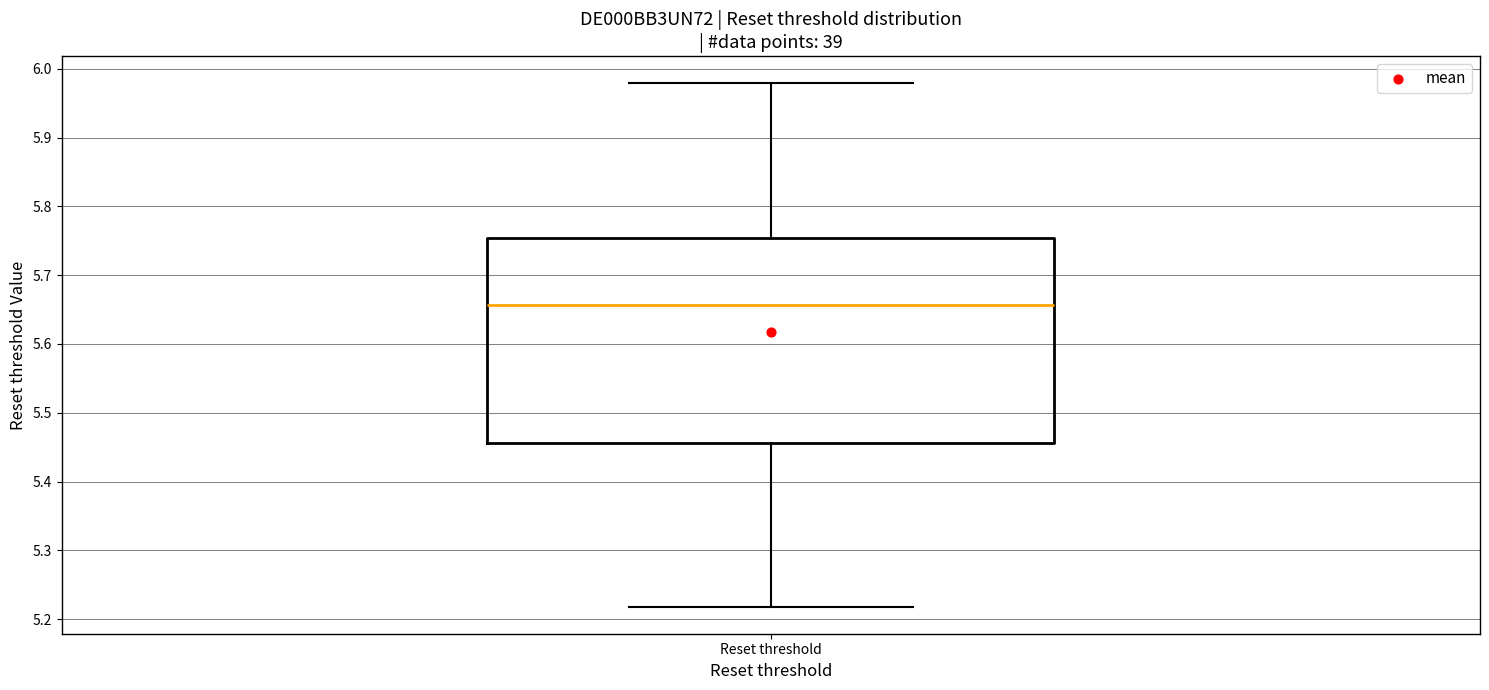

Transcribe this box plot: give where the median line is, the range the box spans, and where the two whiskers end, as read against the y-axis. The values are not printed on the chart, so give them approximately, as read against the axis.

median 5.66, box 5.46 to 5.75, whiskers 5.22 to 5.98